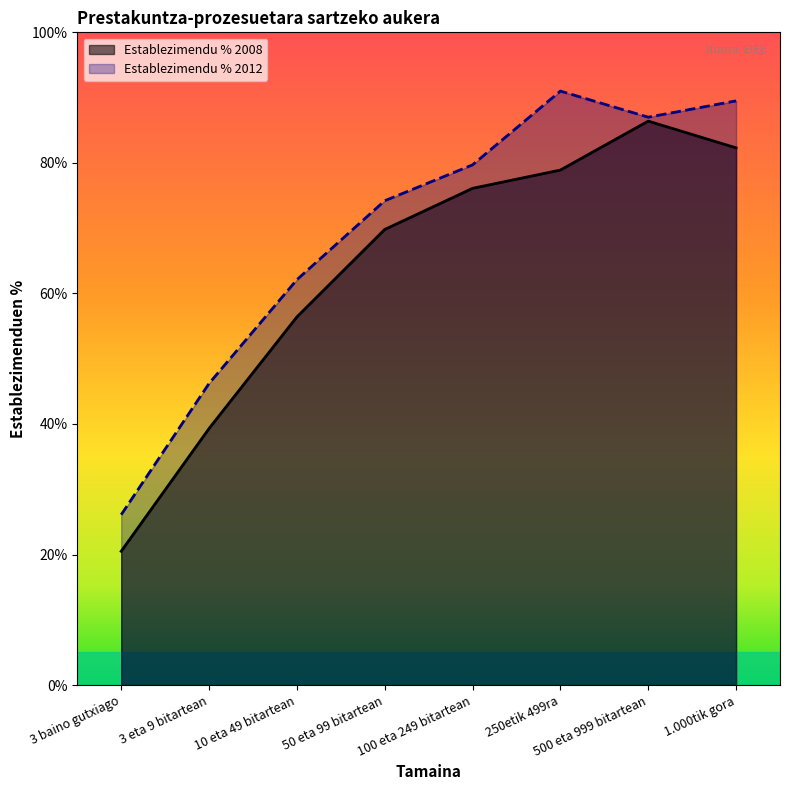

True or false: Establezimendu % 2008 has more than 1 interior local peaks.

False